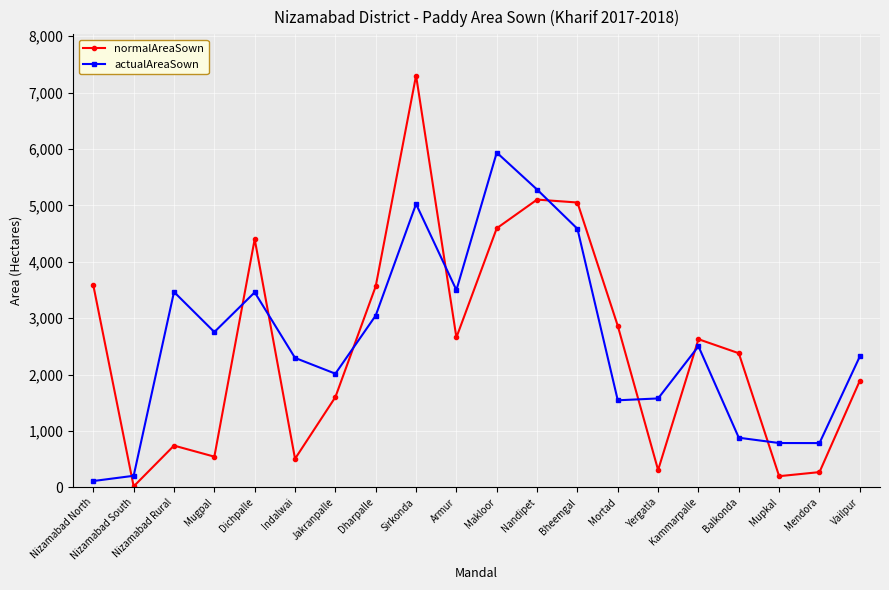

True or false: normalAreaSown has a value of 7883.1 at Bheemgal.

False